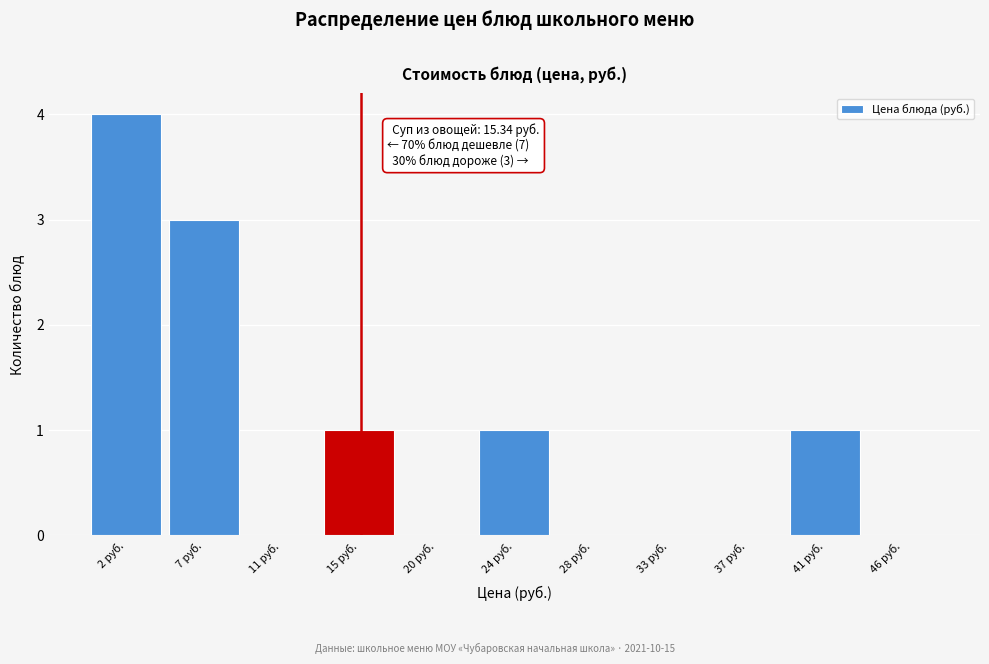

Over which range of the x-axis is the bar tallest?

0.0 to 4.5